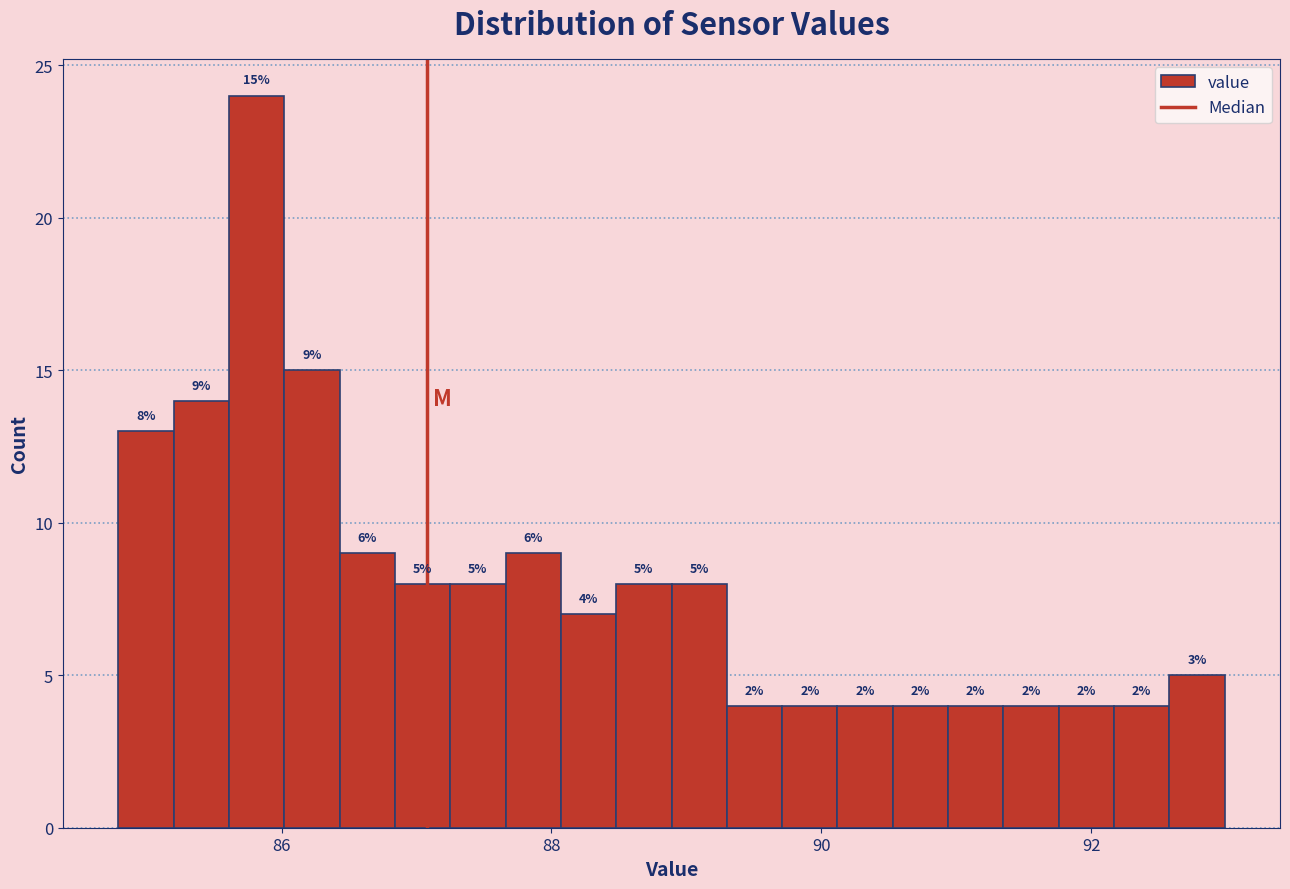

Read against the x-axis, roughly where is the centre of the tallest bar?

85.8